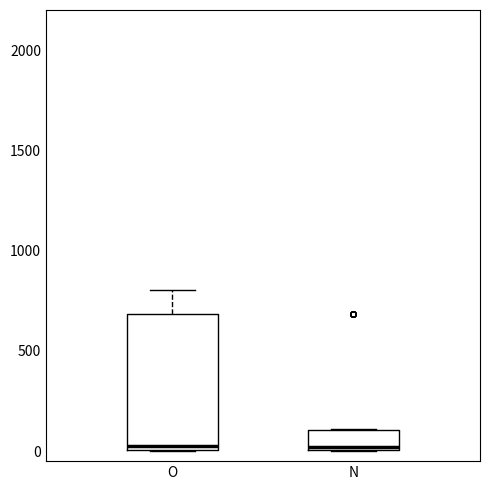

Comparing the boxes themselves (not the whiskers), which one is the tallest?

O